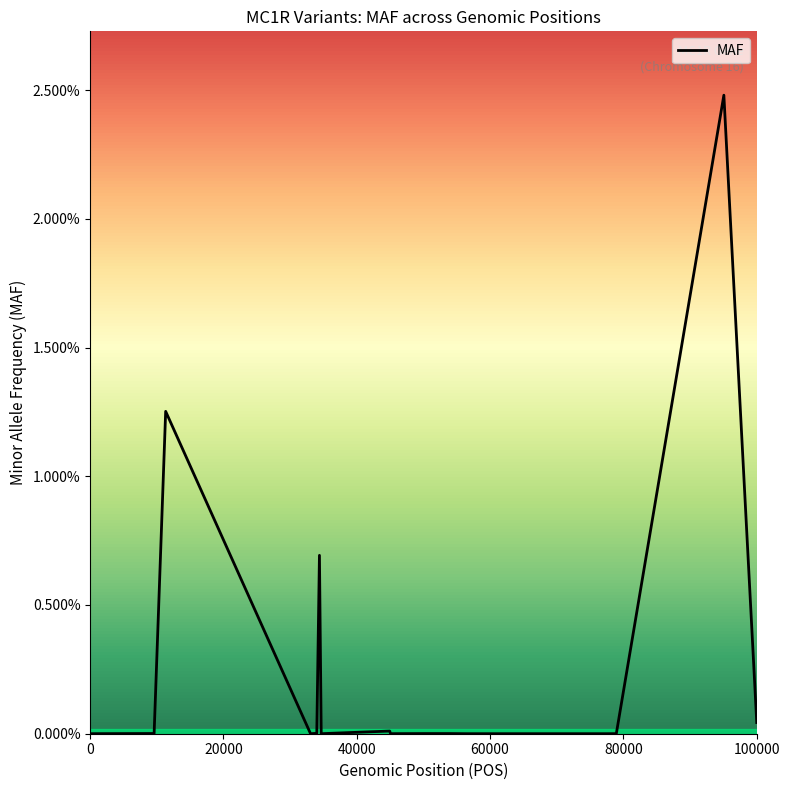

Does the chart have visible grid lines?

No